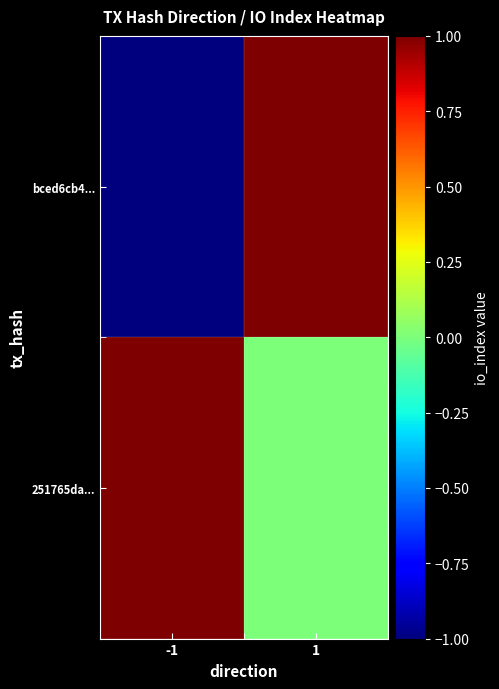

At which category is the sum across all series the highest?

1